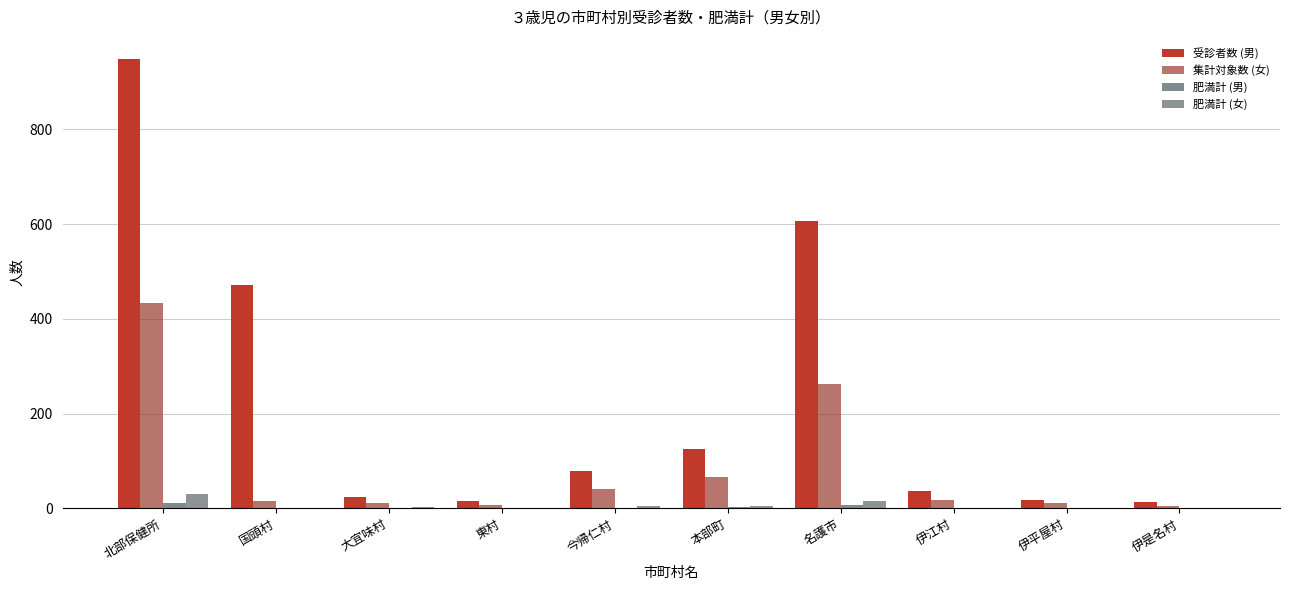

What are all the series names shown in the legend?

受診者数 (男), 集計対象数 (女), 肥満計 (男), 肥満計 (女)